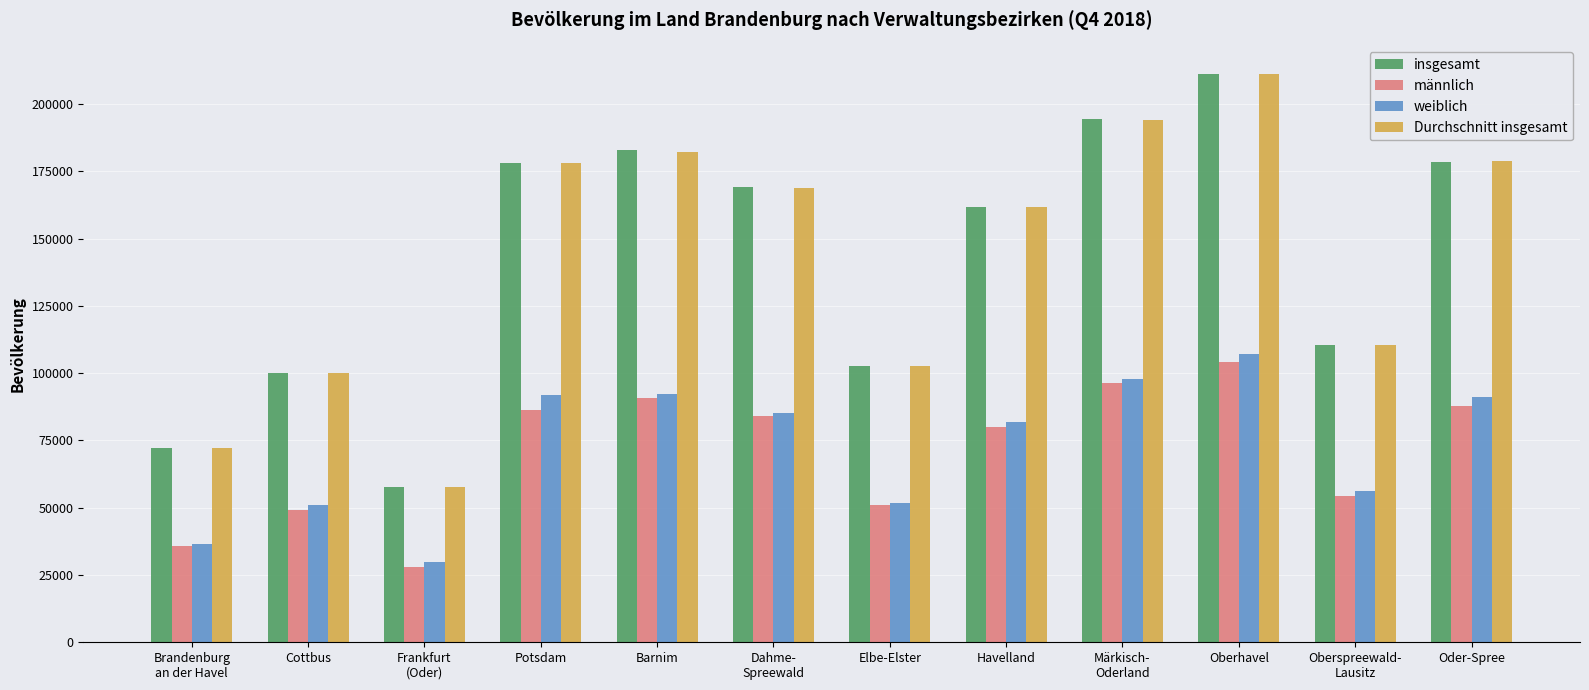

The value of insgesamt at Elbe-Elster is 139749. True or false?

False